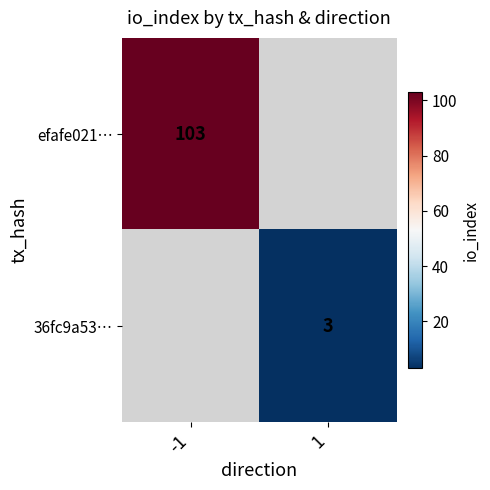

The value of 36fc9a53… at 1 is 5. True or false?

False